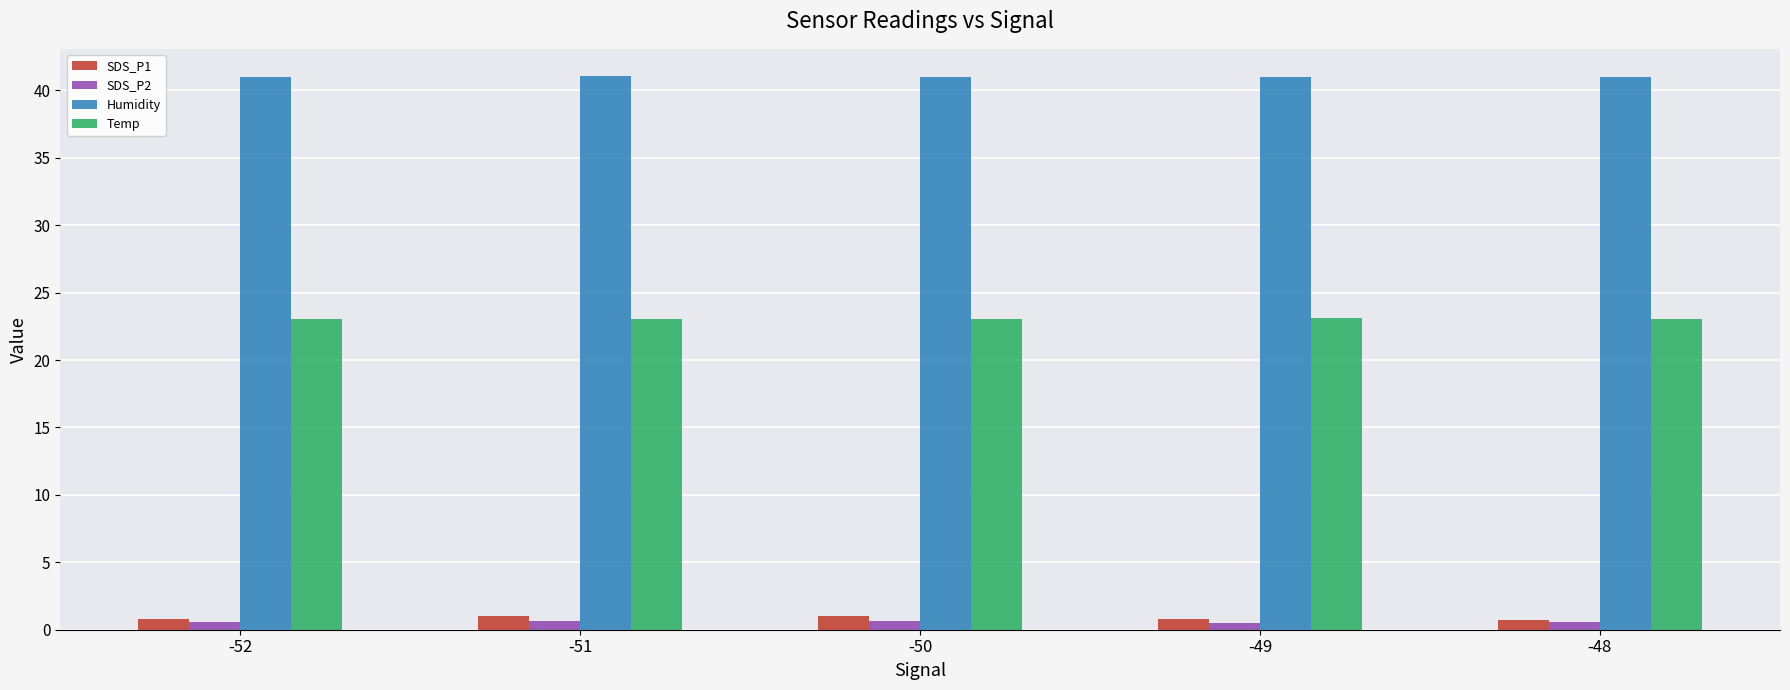

What are all the series names shown in the legend?

SDS_P1, SDS_P2, Humidity, Temp